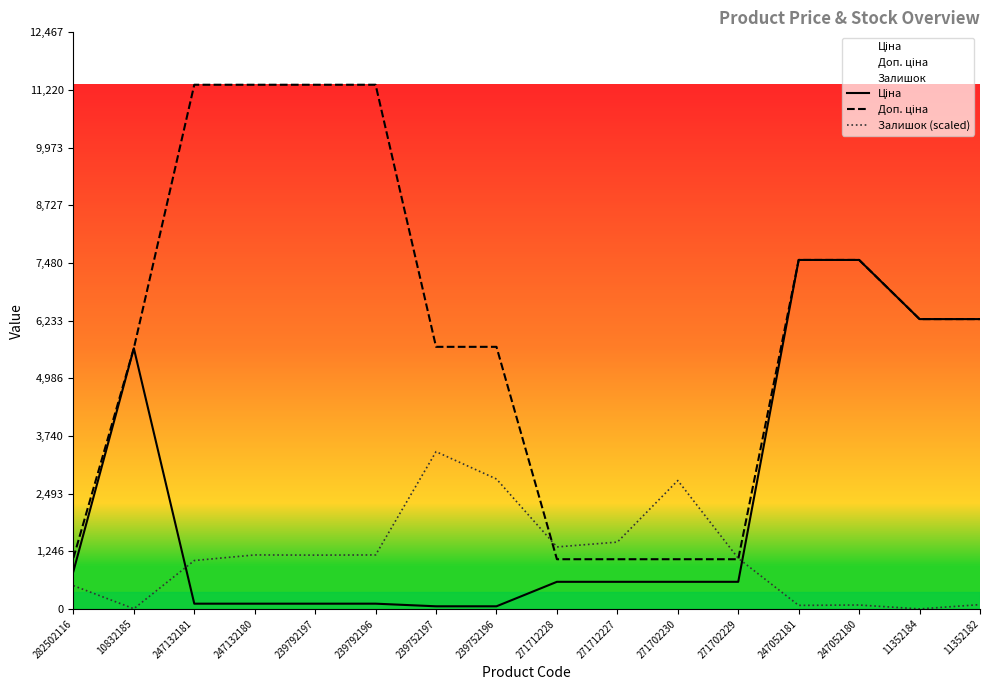

What is the sum of all Залишок (scaled) values?

18167.9